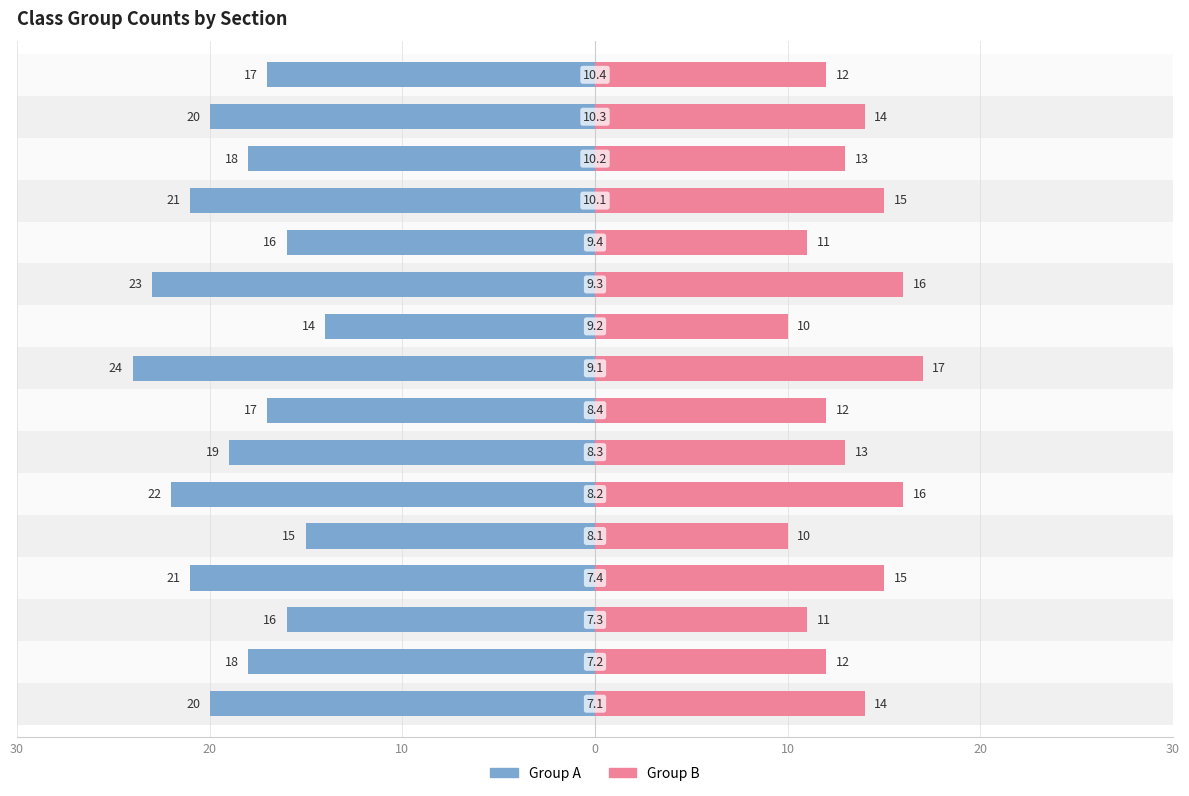

What is the value of the Group B bar at the 4th from the left?

15